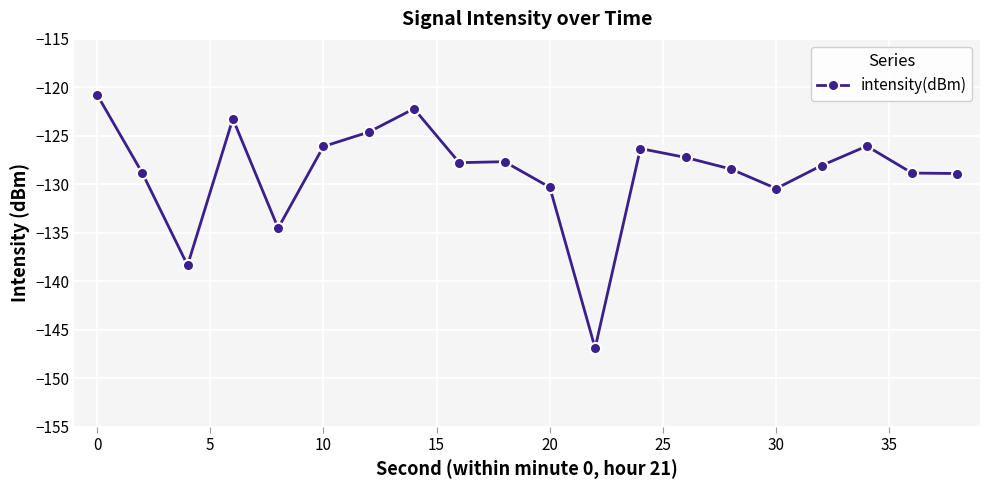

What is the value of the 8th point from the left?

-122.2